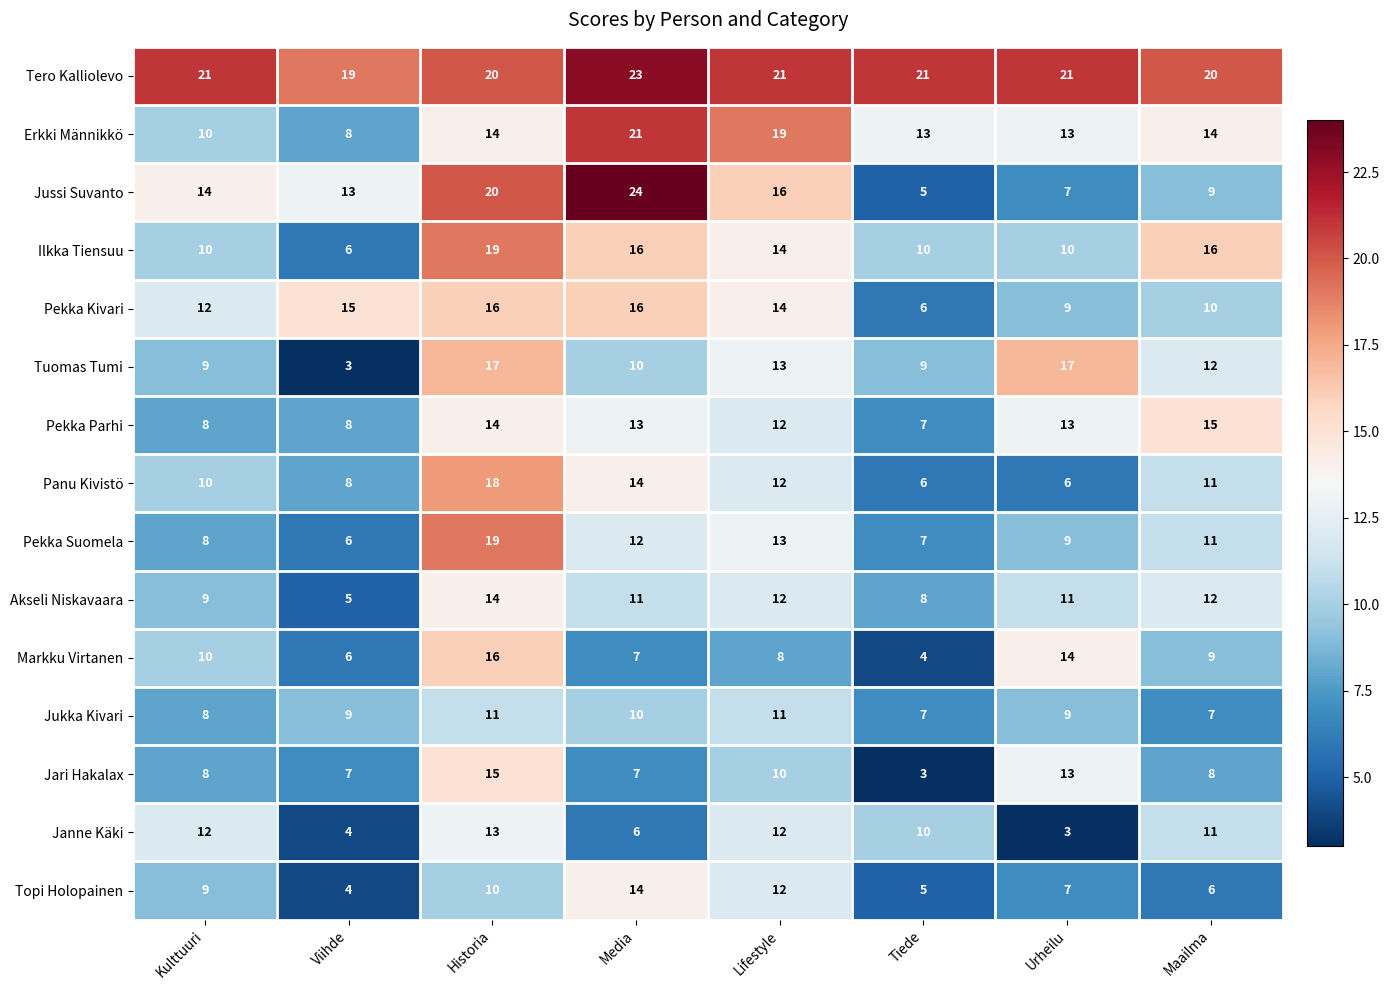

At which label does Pekka Parhi first exceed 13?

Historia